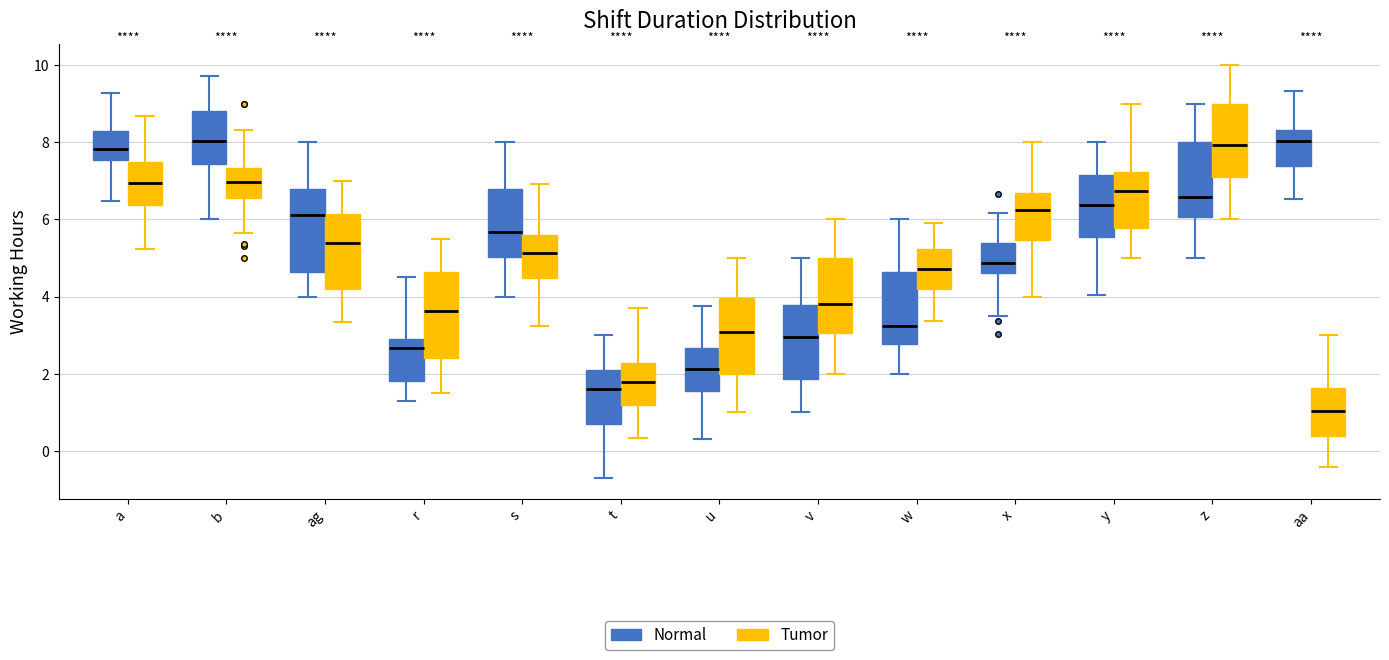

Which box has the lowest median line?

aa (Tumor)